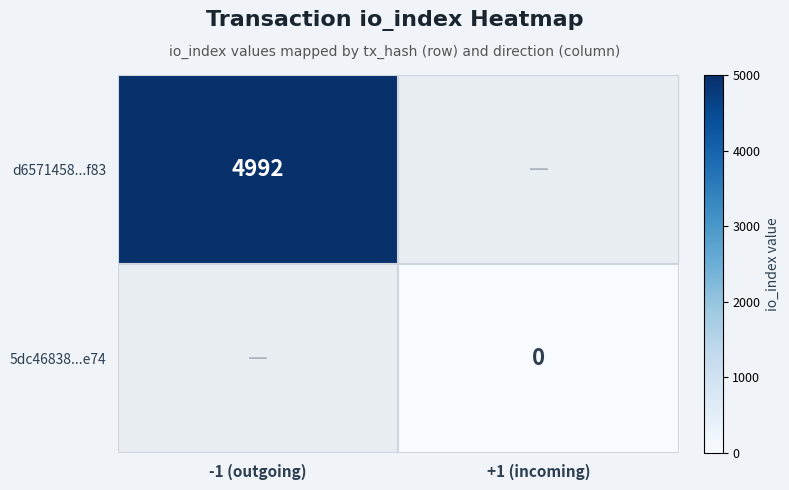

The value of d6571458...f83 at -1 (outgoing) is 1436. True or false?

False